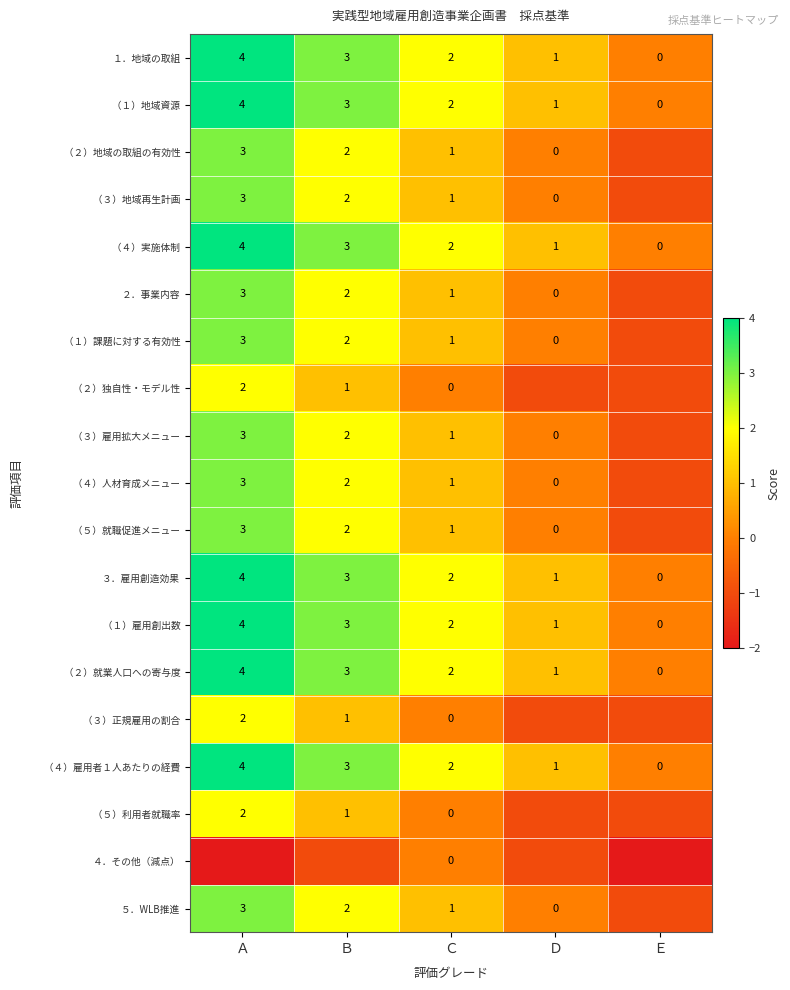

What is the total value across all series at Ｃ?

22